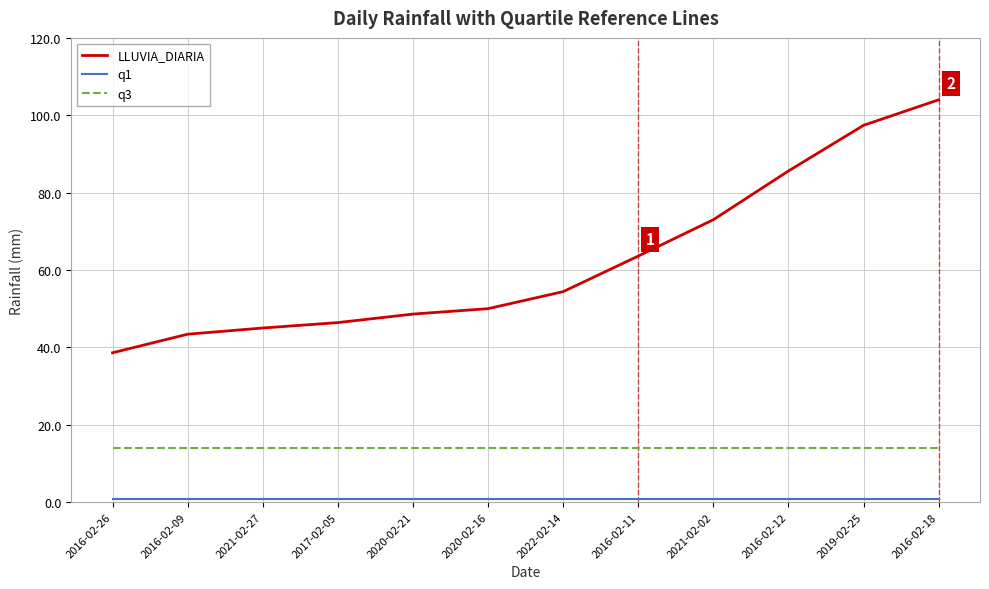

At which category does the chart reach its peak across all series?

2016-02-18